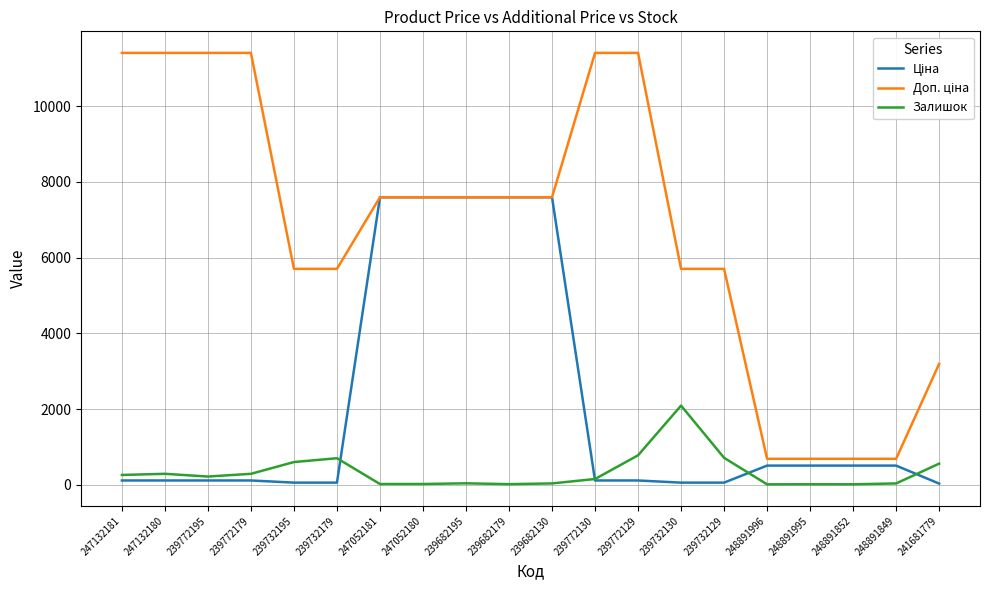

At which label is Залишок closest to 1052?

239772129